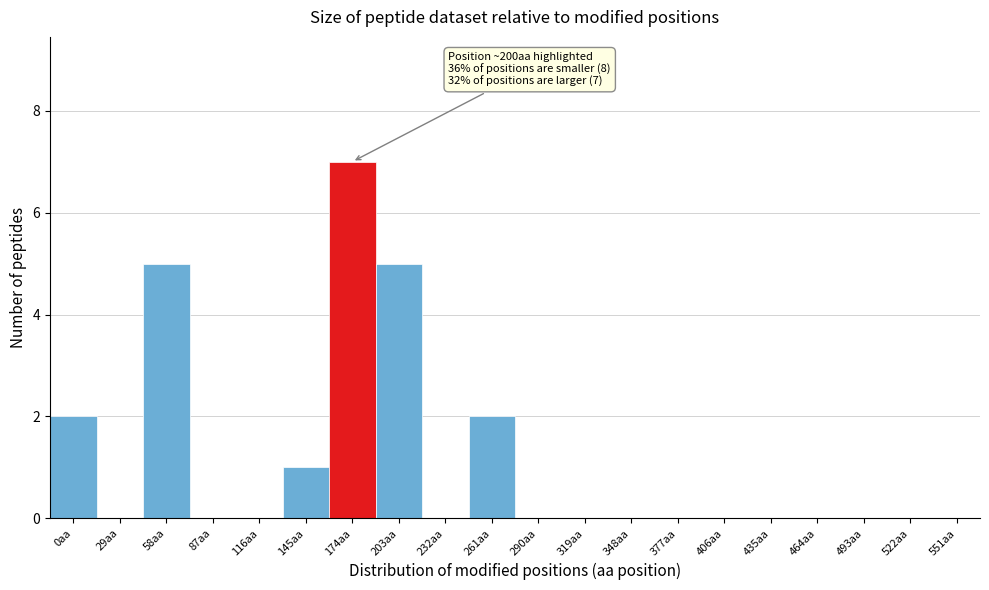

Reading right to left, list all the values displayed in this chart.

551aa=0	522aa=0	493aa=0	464aa=0	435aa=0	406aa=0	377aa=0	348aa=0	319aa=0	290aa=0	261aa=2	232aa=0	203aa=5	174aa=7	145aa=1	116aa=0	87aa=0	58aa=5	29aa=0	0aa=2